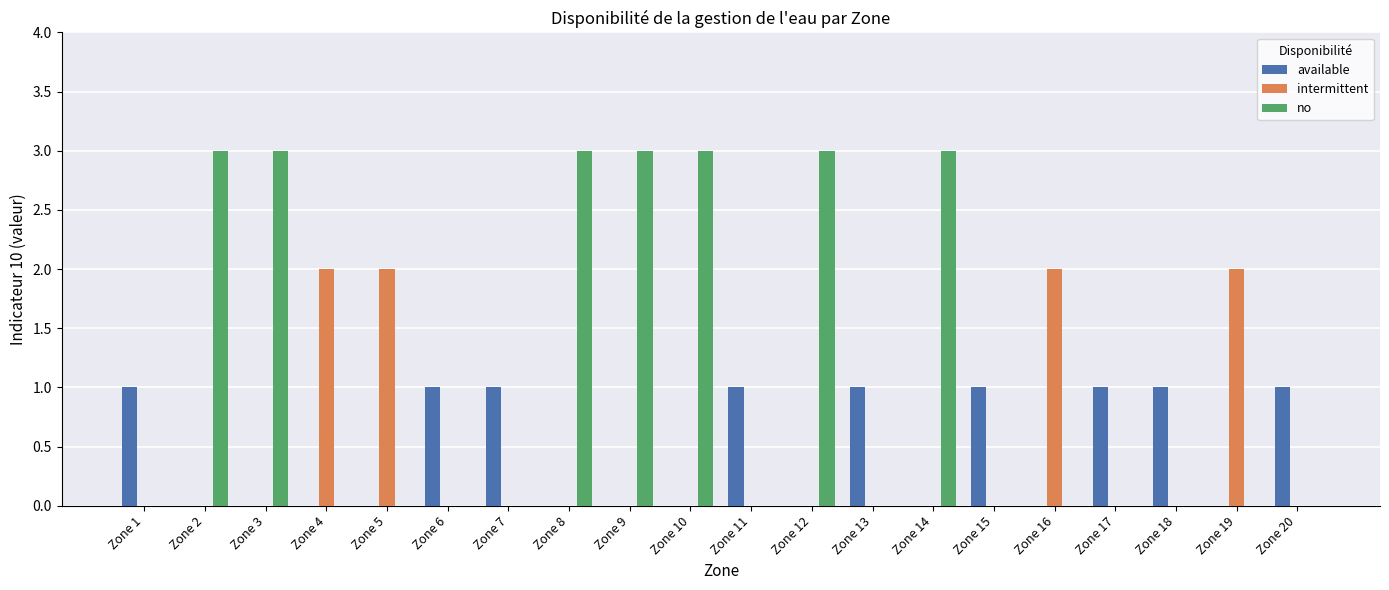

Reading left to right, extract all data points from this chart.

available: Zone 1=1	Zone 2=0	Zone 3=0	Zone 4=0	Zone 5=0	Zone 6=1	Zone 7=1	Zone 8=0	Zone 9=0	Zone 10=0	Zone 11=1	Zone 12=0	Zone 13=1	Zone 14=0	Zone 15=1	Zone 16=0	Zone 17=1	Zone 18=1	Zone 19=0	Zone 20=1
intermittent: Zone 1=0	Zone 2=0	Zone 3=0	Zone 4=2	Zone 5=2	Zone 6=0	Zone 7=0	Zone 8=0	Zone 9=0	Zone 10=0	Zone 11=0	Zone 12=0	Zone 13=0	Zone 14=0	Zone 15=0	Zone 16=2	Zone 17=0	Zone 18=0	Zone 19=2	Zone 20=0
no: Zone 1=0	Zone 2=3	Zone 3=3	Zone 4=0	Zone 5=0	Zone 6=0	Zone 7=0	Zone 8=3	Zone 9=3	Zone 10=3	Zone 11=0	Zone 12=3	Zone 13=0	Zone 14=3	Zone 15=0	Zone 16=0	Zone 17=0	Zone 18=0	Zone 19=0	Zone 20=0